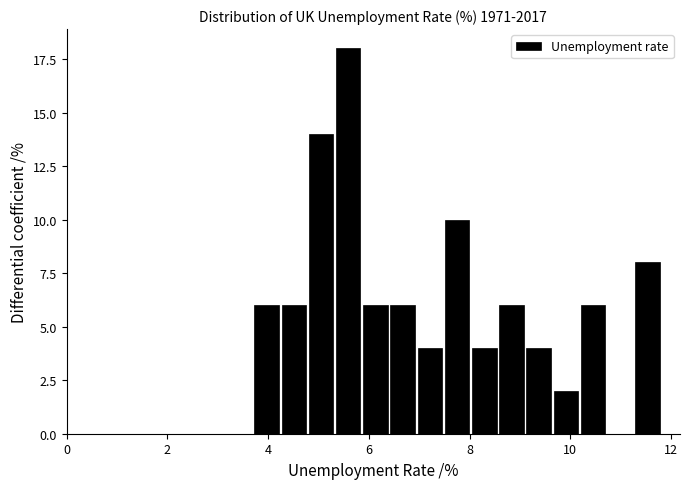

Read against the x-axis, roughly where is the centre of the tallest bar?

5.6